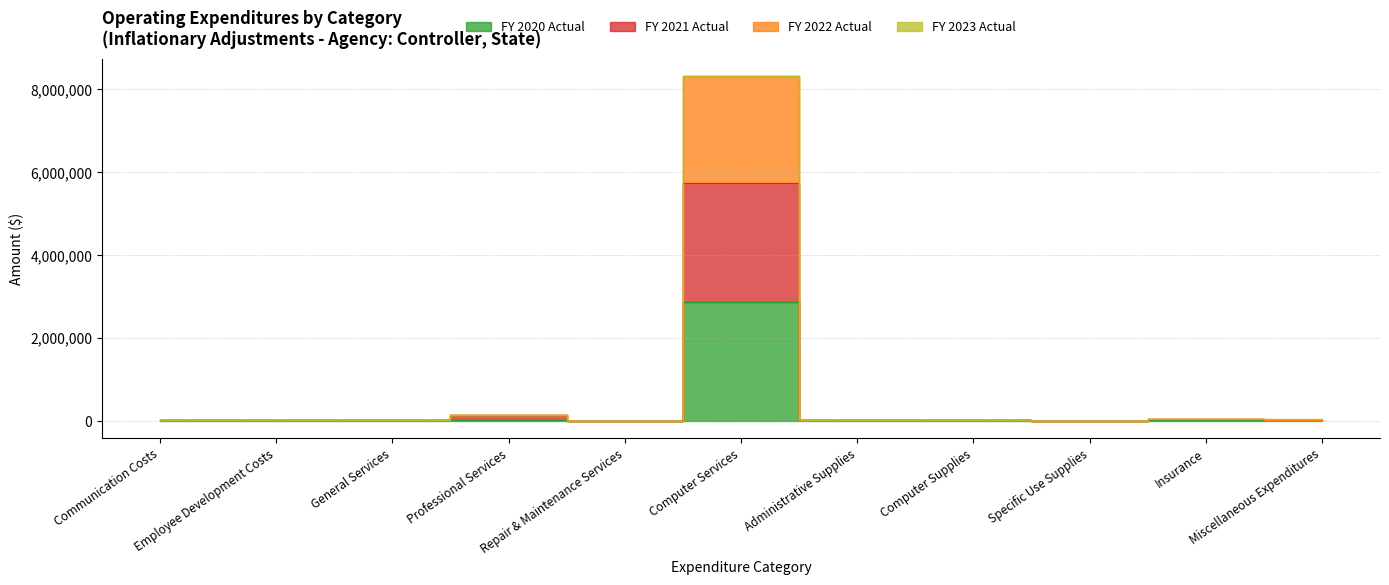

True or false: FY 2020 Actual has a value of 1887.4 at Communication Costs.

False